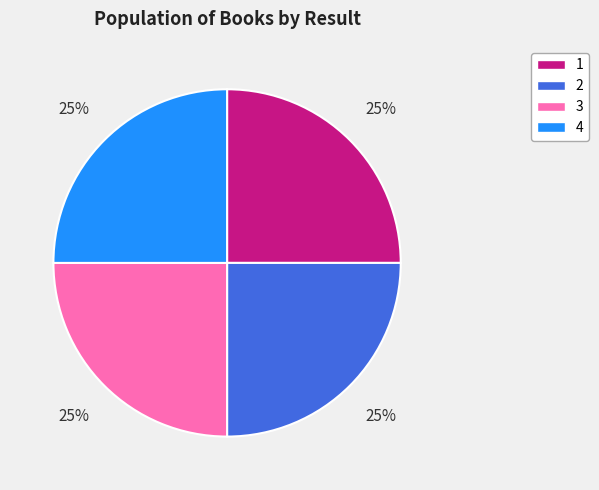

What is the ratio of the value at 1 to the value at 2?

1.0